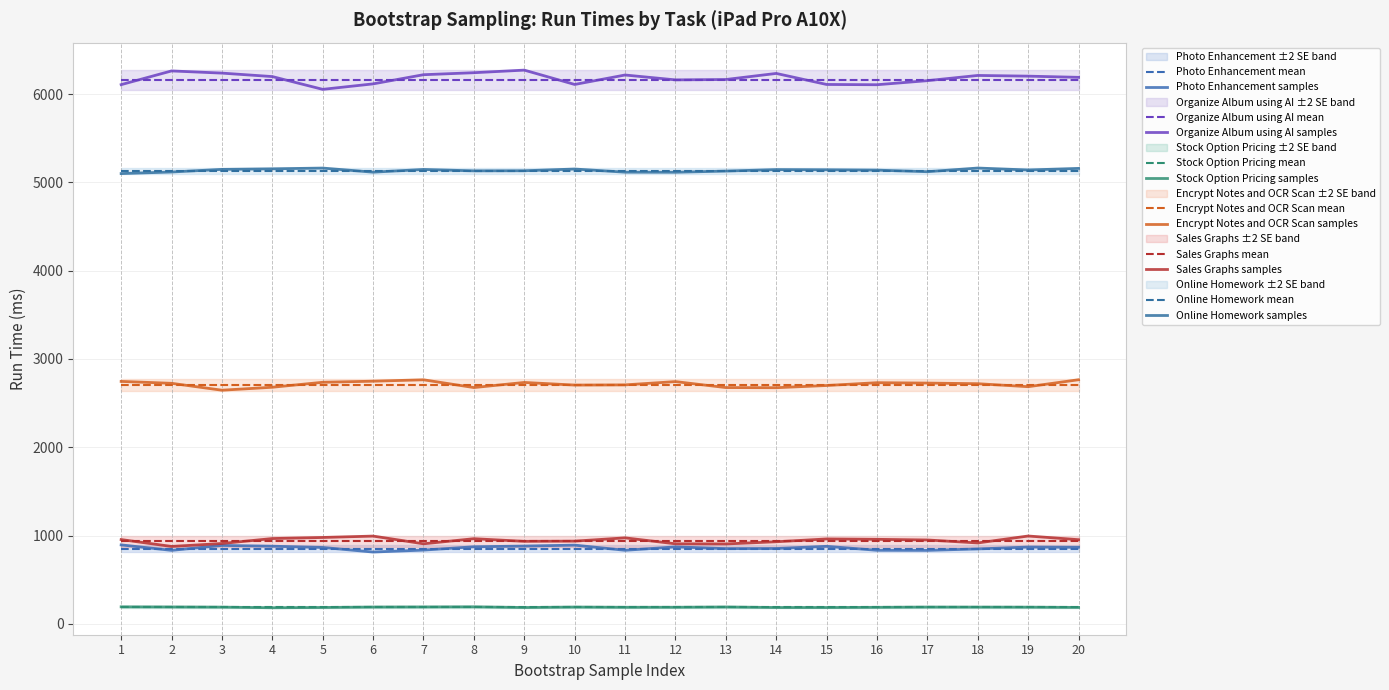

What is the difference between the highest and lowest values at 6?

5923.5